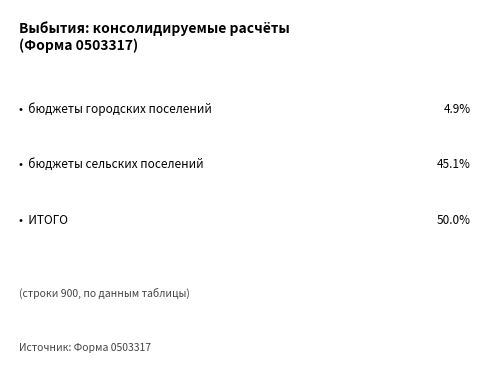

Are the bars grouped side by side (vs. stacked)?

No